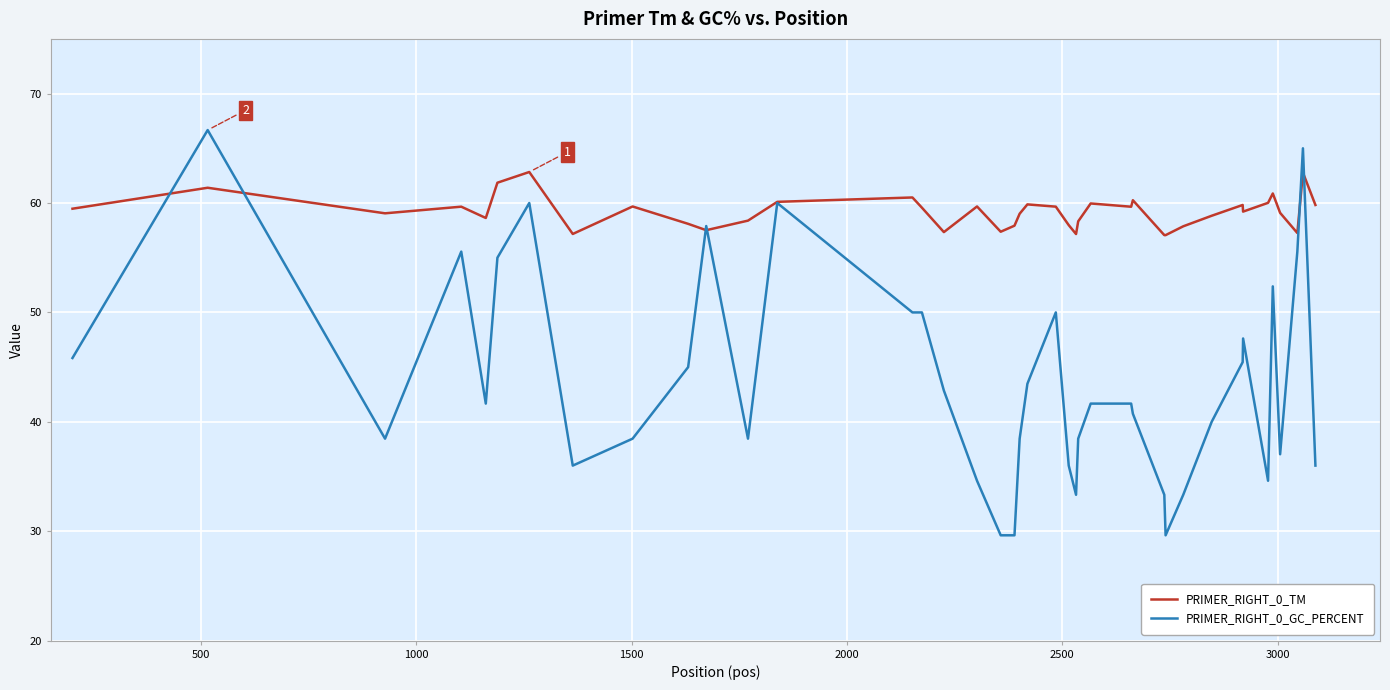

Rank the series by their average value, from lowest to highest.

PRIMER_RIGHT_0_GC_PERCENT, PRIMER_RIGHT_0_TM